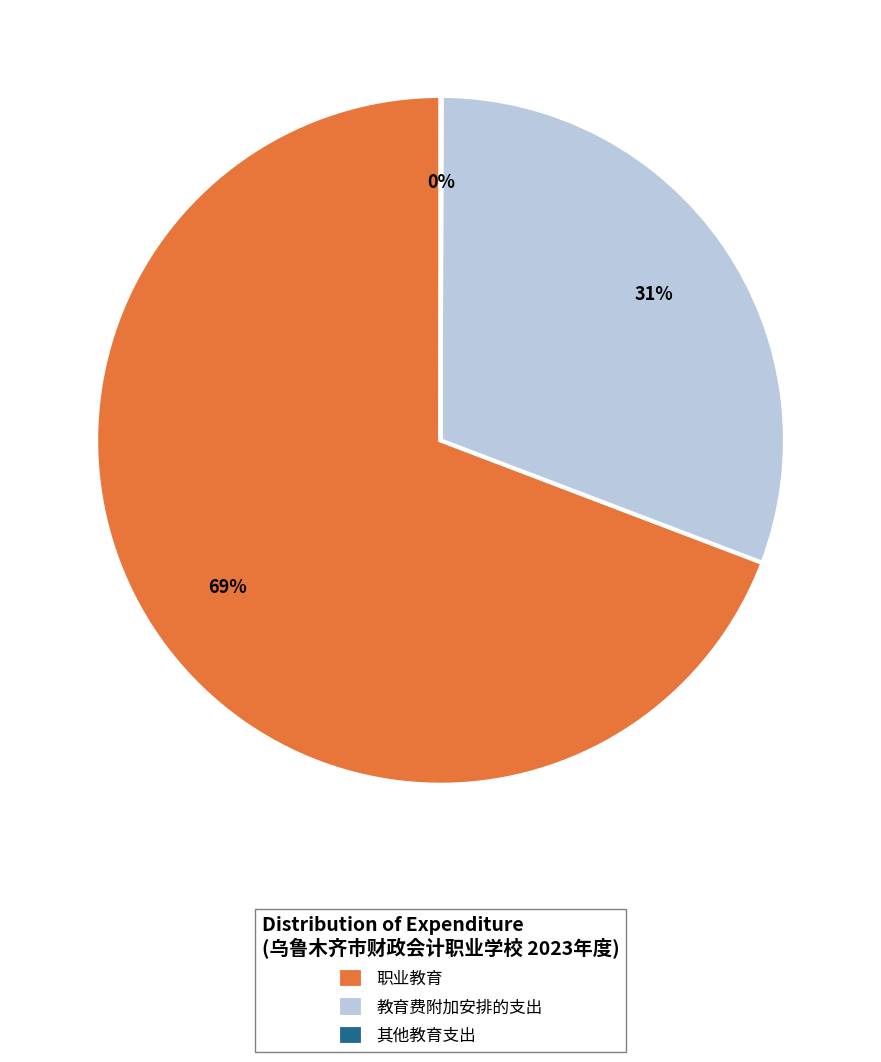

Which slice is the largest?

职业教育